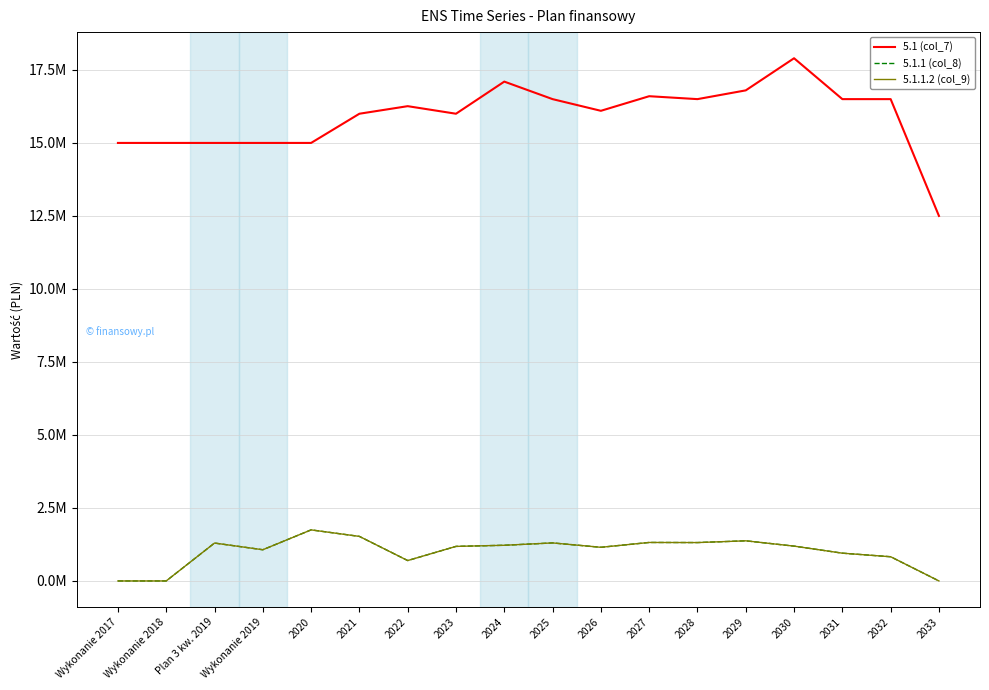

True or false: 5.1.1.2 (col_9) and 5.1.1 (col_8) intersect in this chart.

False